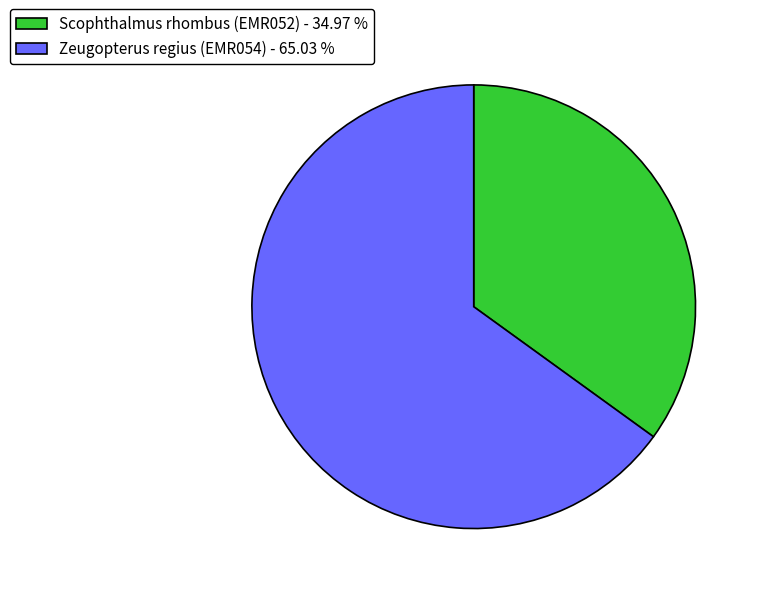

Approximately how many times larger is the value at Zeugopterus regius (EMR054) - 65.03 % compared to Scophthalmus rhombus (EMR052) - 34.97 %?

1.9